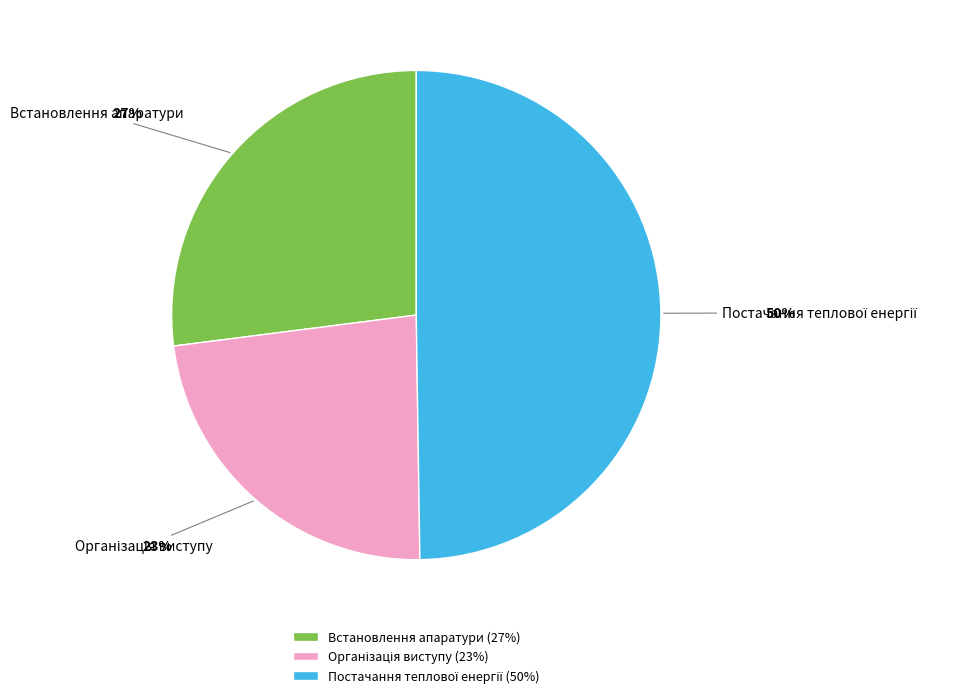

How many segments does this pie chart have?

3